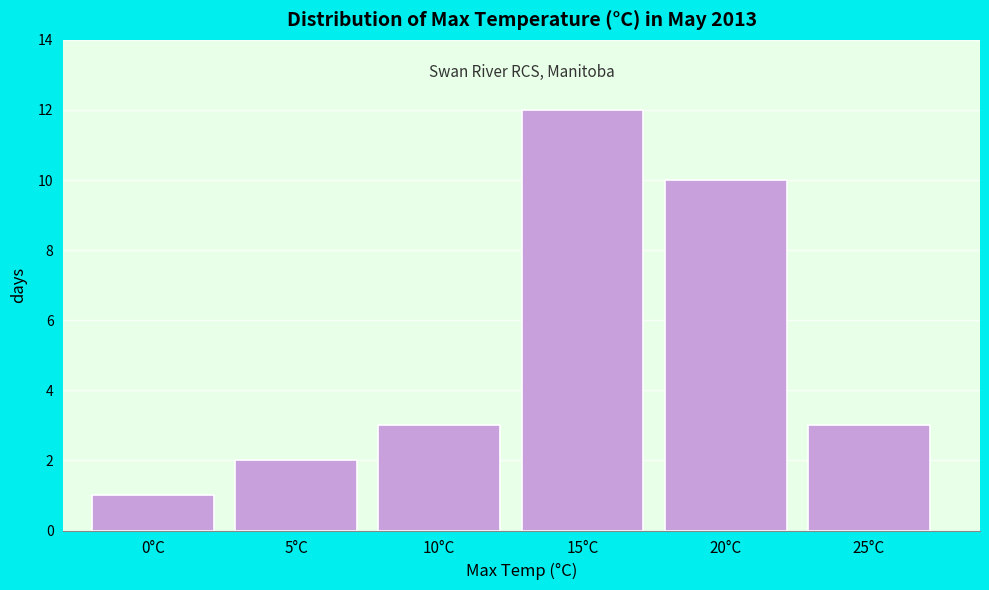

Reading right to left, extract all data points from this chart.

25°C=3	20°C=10	15°C=12	10°C=3	5°C=2	0°C=1